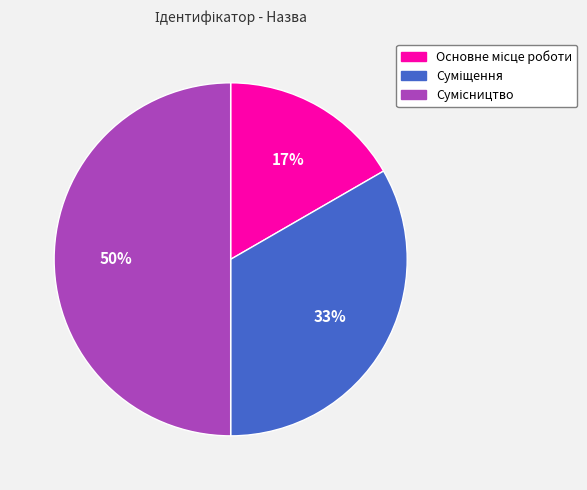

How many slices are in this pie chart?

3